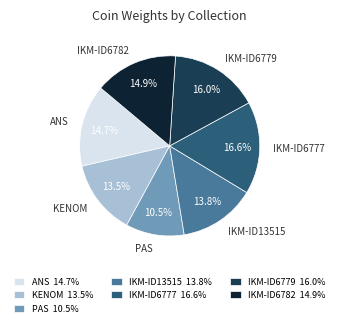

How much of the chart is everything except IKM-ID6779?

84.0%